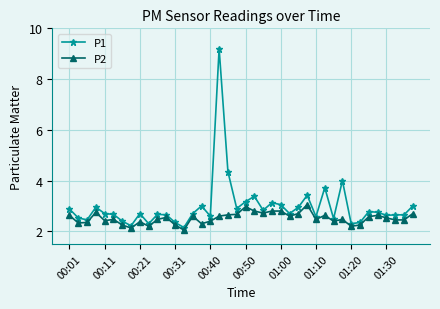

True or false: P1 has more than 1 points higher than both neighbors.

True